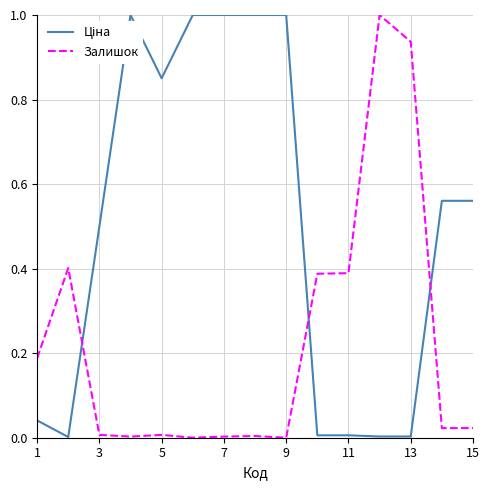

What is the maximum value shown in the chart?

1.0